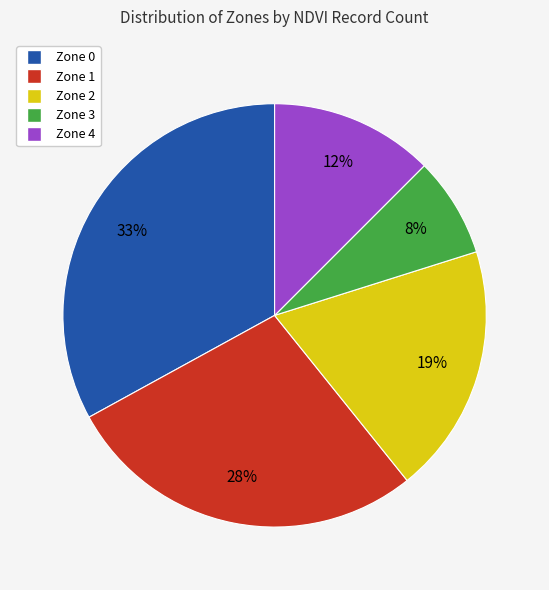

Which category has the smallest portion of the pie?

Zone 3